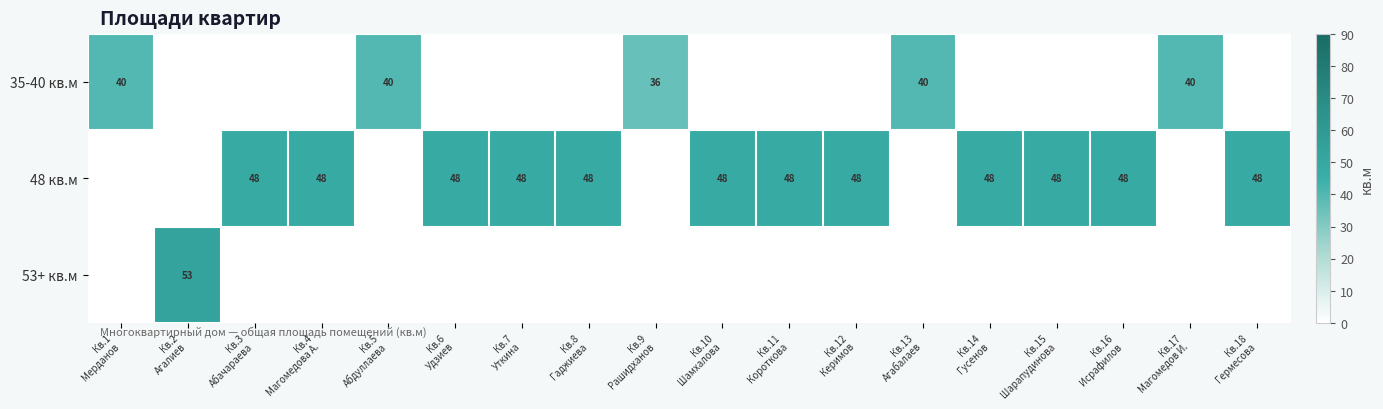

What is the difference between the highest and lowest values at Кв.1
Мерданов?

40.0